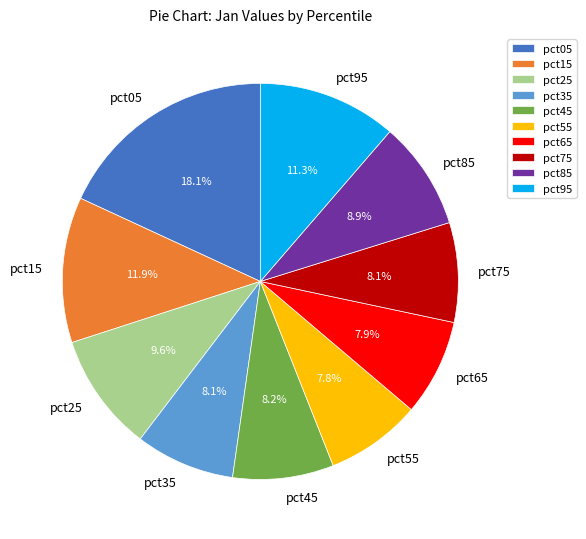

To the nearest percent, what is the combined percentage of pct95 and pct75?

19%